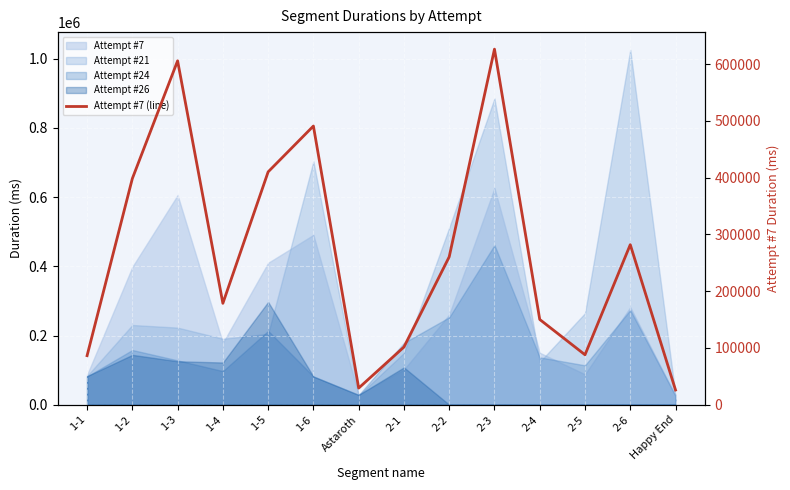

Where is the data nearest to the value 326084?

2-6